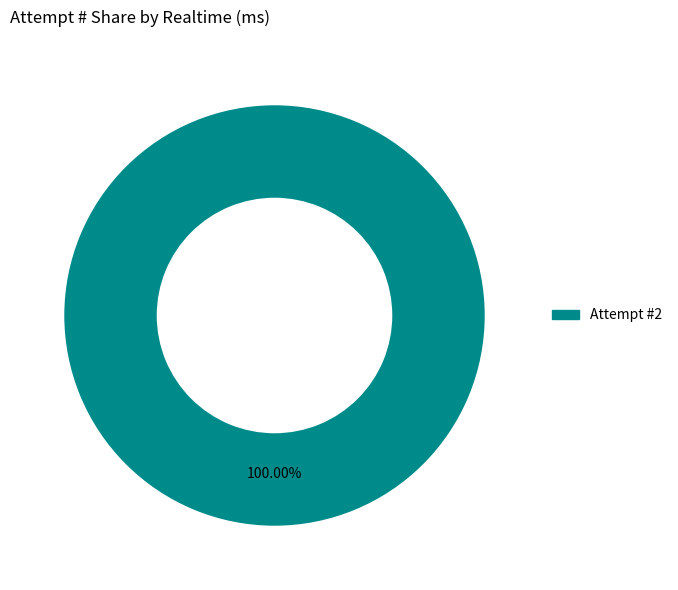

Is there any slice that represents more than half of the pie?

Yes